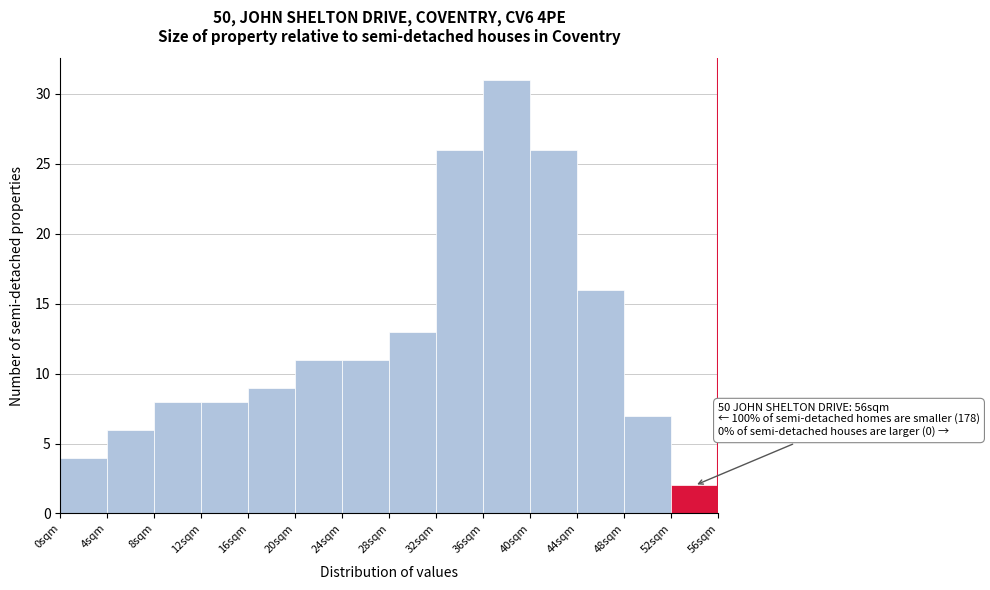

Over which range of the x-axis is the bar tallest?

36 to 40